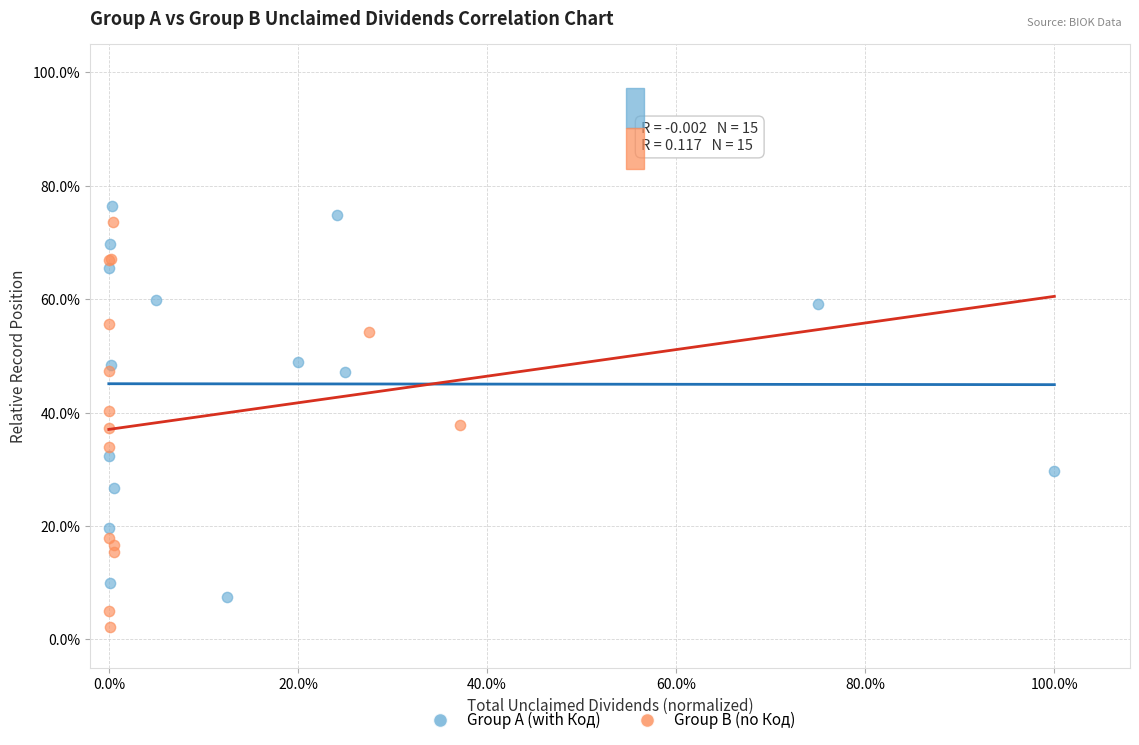

What are all the series names shown in the legend?

Group A (with Код), Group B (no Код)